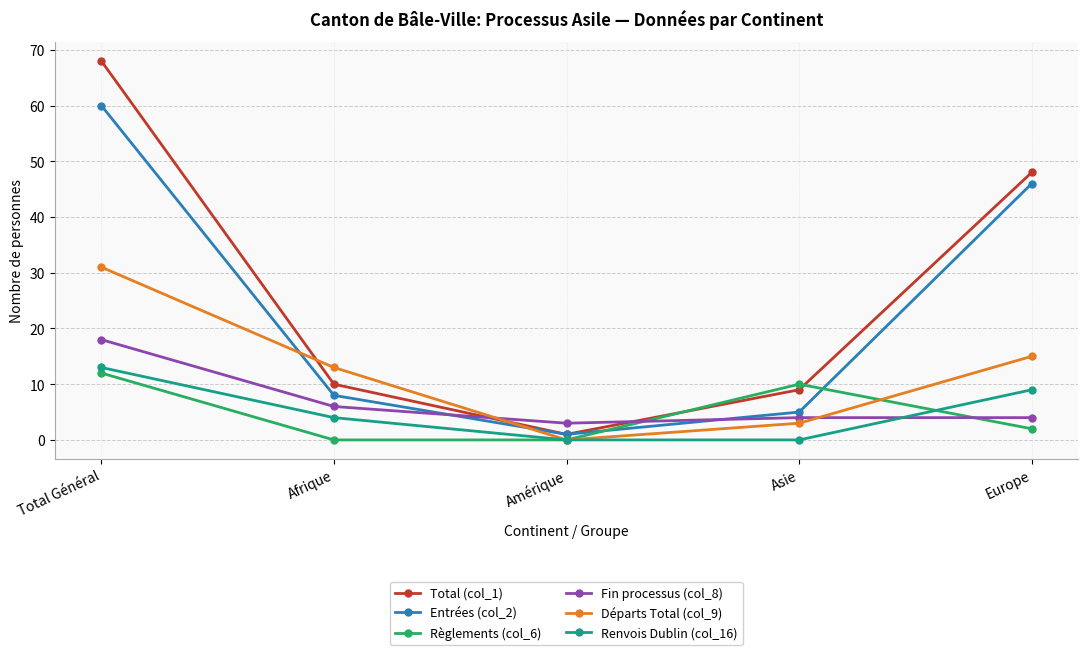

True or false: Règlements (col_6) has a value of 12 at Total Général.

True